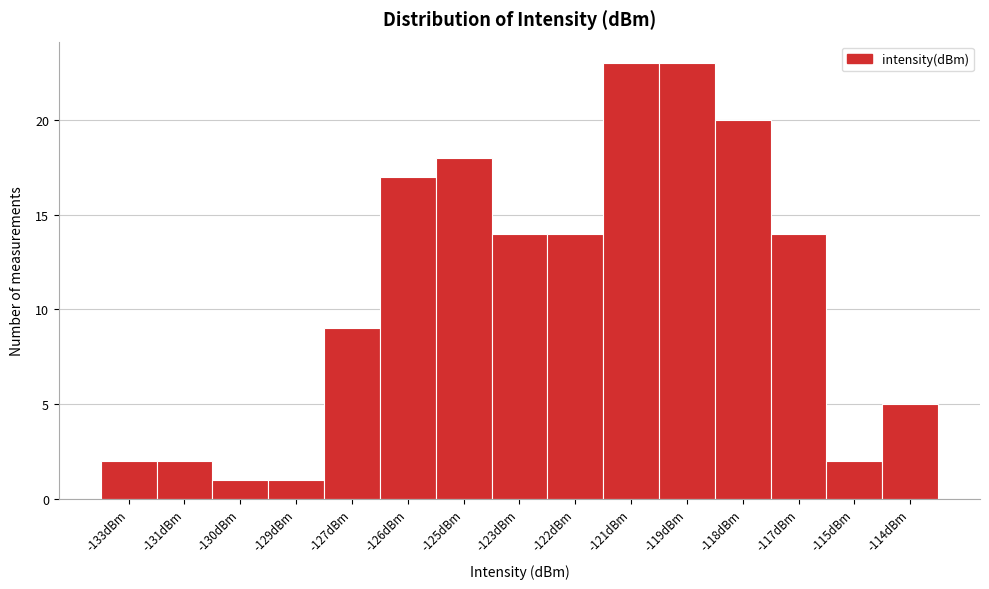

Reading left to right, transcribe all the data shown in this chart.

-133dBm=2	-131dBm=2	-130dBm=1	-129dBm=1	-127dBm=9	-126dBm=17	-125dBm=18	-123dBm=14	-122dBm=14	-121dBm=23	-119dBm=23	-118dBm=20	-117dBm=14	-115dBm=2	-114dBm=5